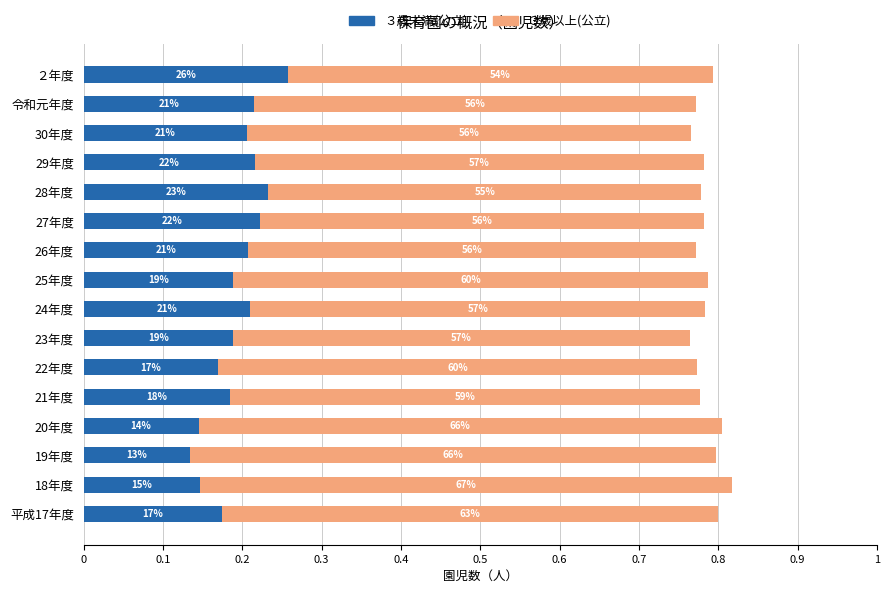

Count the ３歳未満(公立) values in the range 0 to 1.

16